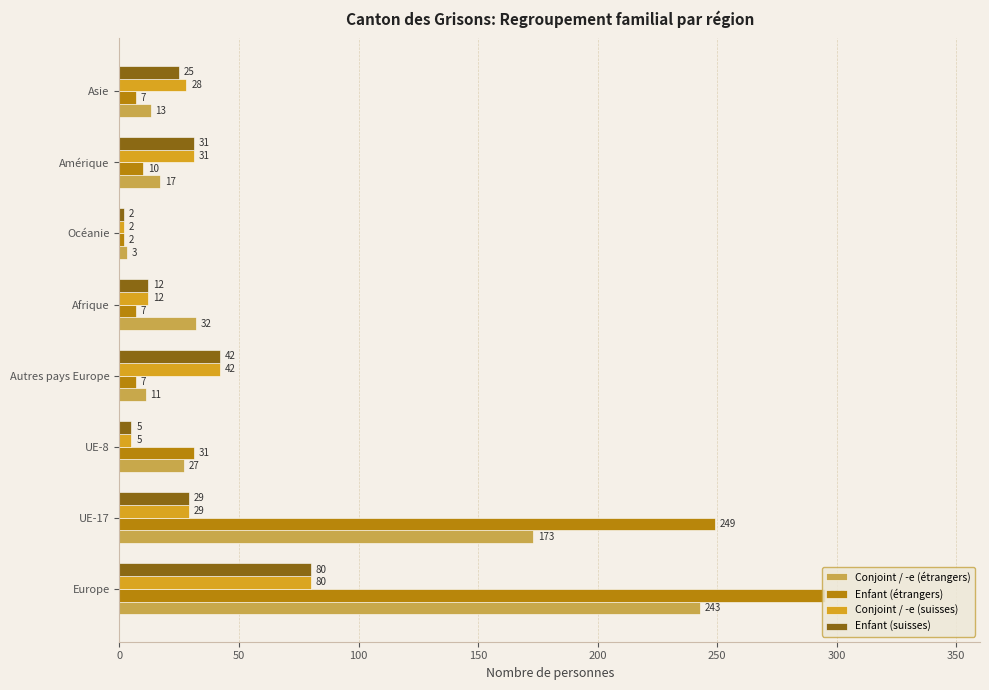

What is the difference between the highest and lowest values at Afrique?

25